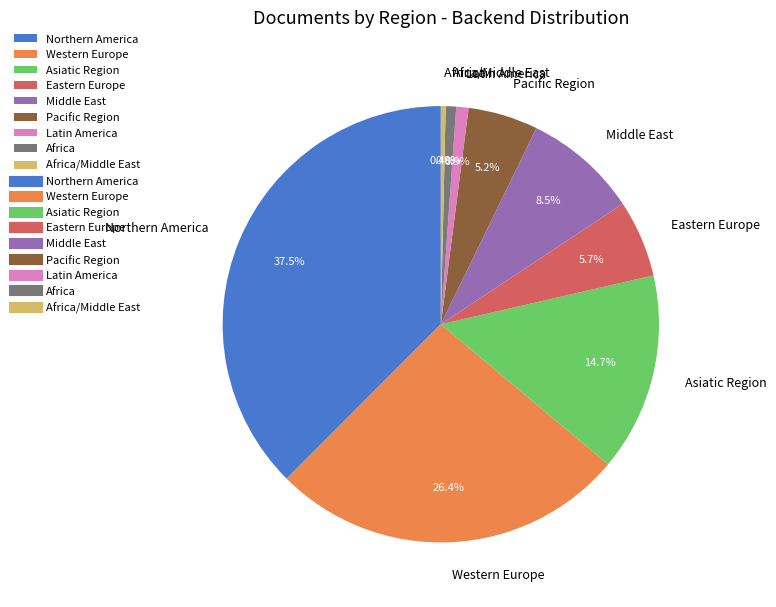

To the nearest percent, what portion does Asiatic Region represent?

15%